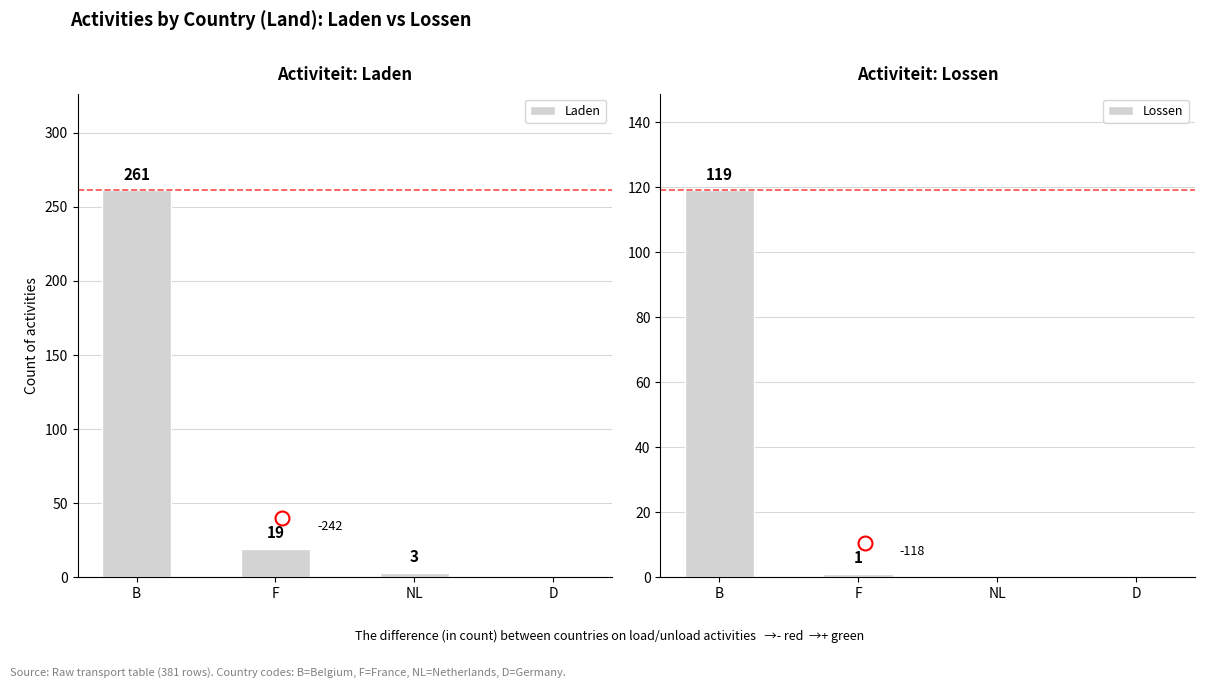

List the labels in order of Laden value, smallest first.

D, NL, F, B